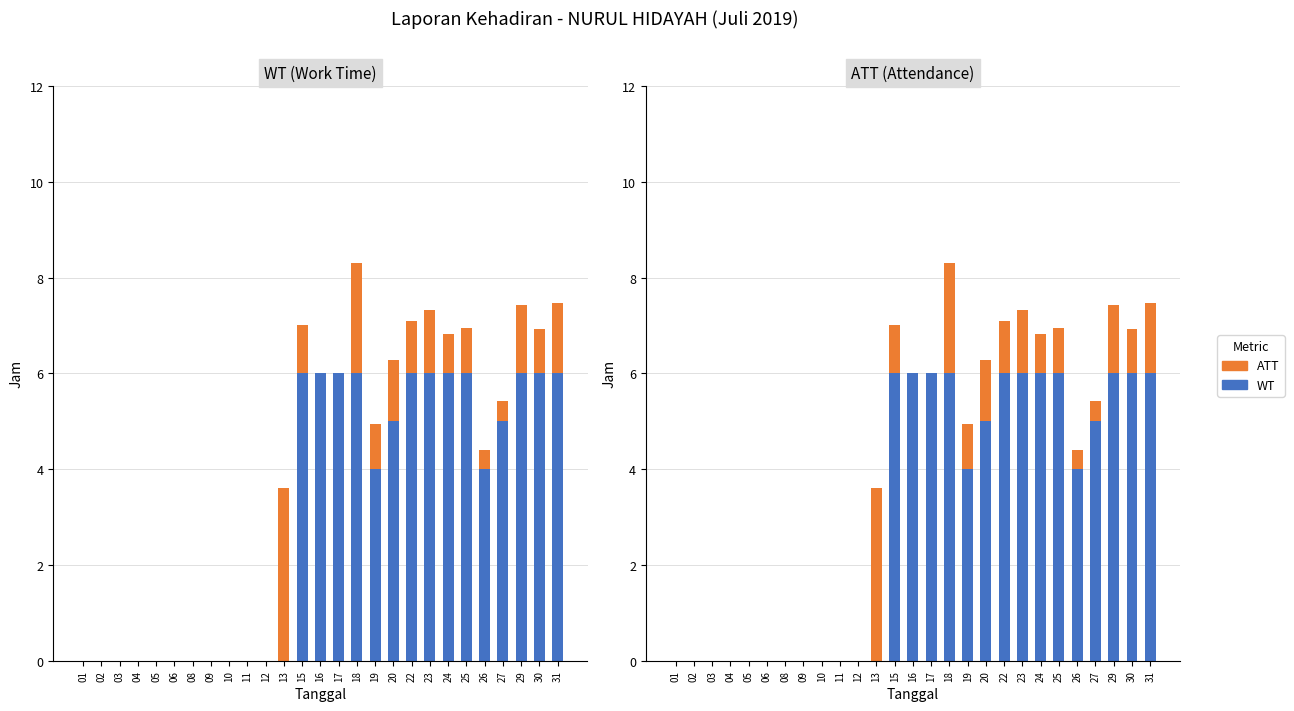

How many groups of bars are there?

27